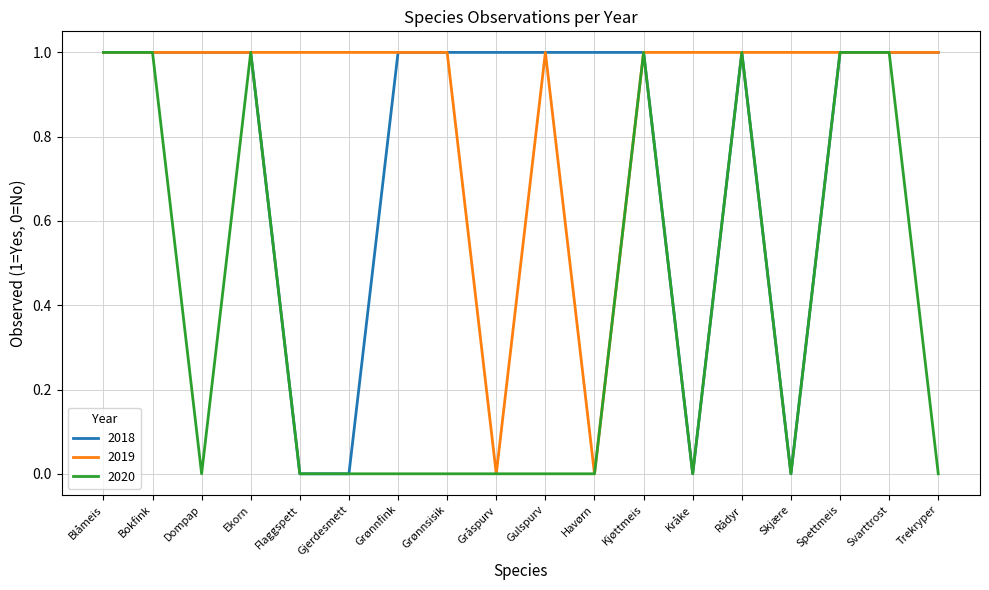

List the series in order of their overall mean, highest first.

2019, 2018, 2020